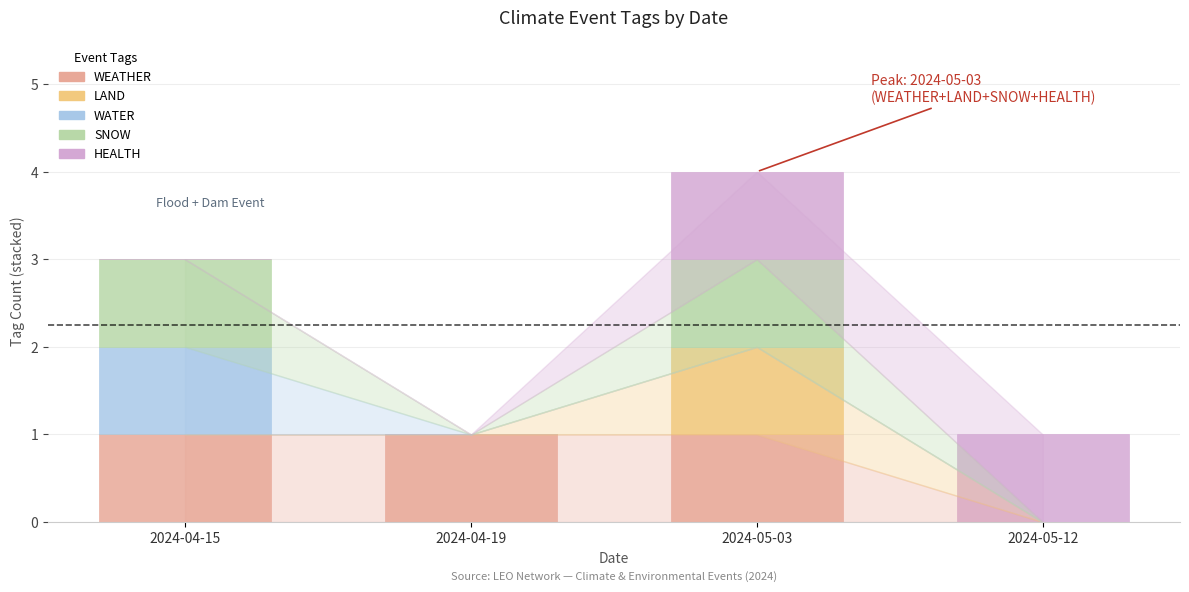

Reading left to right, transcribe the values for WEATHER.

2024-04-15=1	2024-04-19=1	2024-05-03=1	2024-05-12=0